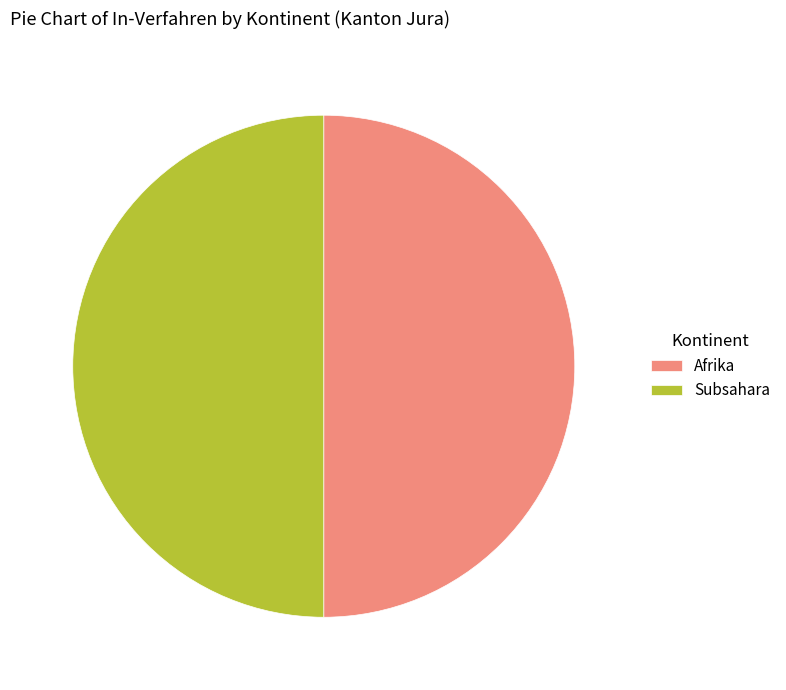

What is the ratio of the value at Subsahara to the value at Afrika?

1.0